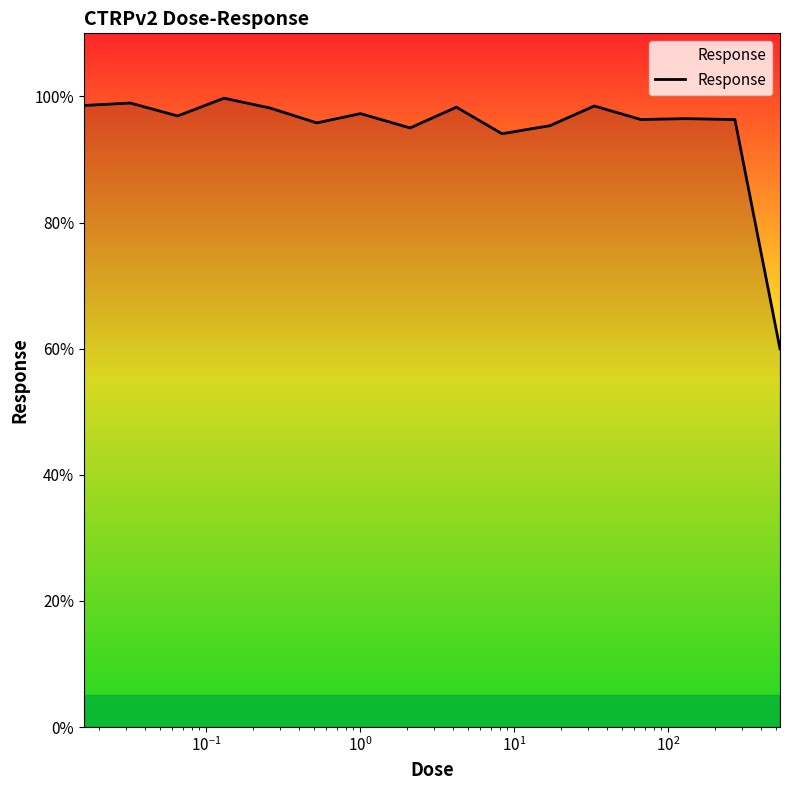

What is the maximum value shown in the chart?

99.7